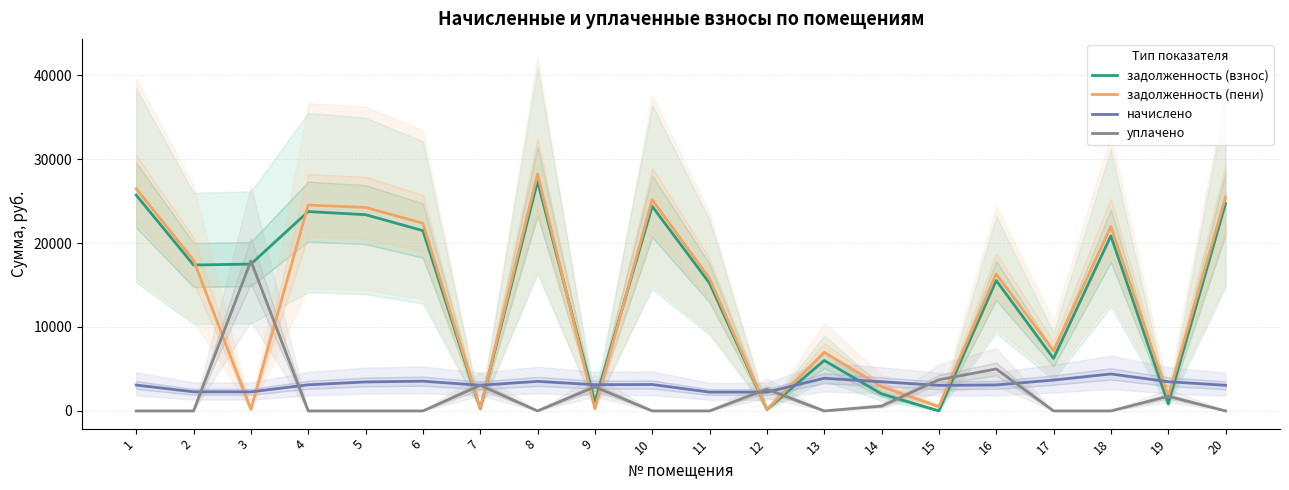

At which label is начислено closest to 3321?

5